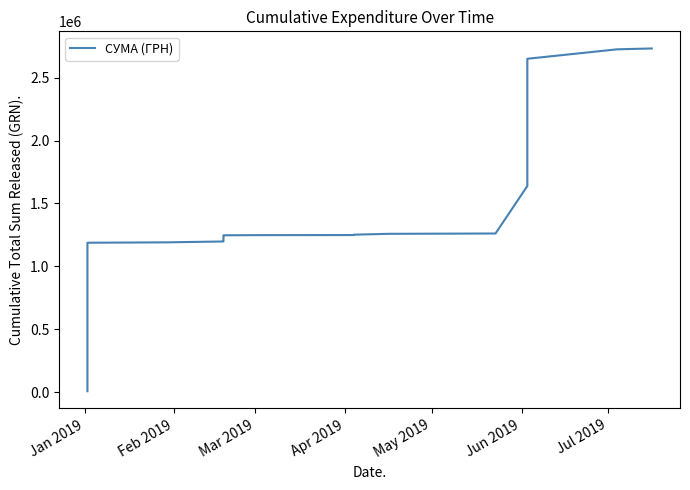

Reading left to right, extract all data points from this chart.

6863.2	12323.2	146153.5	1187298.0	1190296.8	1197317.2	1204337.5	1211357.8	1218378.2	1225398.5	1232418.9	1239439.2	1246459.5	1247628.3	1248364.3	1251358.3	1258158.3	1260753.3	1638083.3	1955314.9	2332644.9	2649876.4	2724977.2	2731777.2